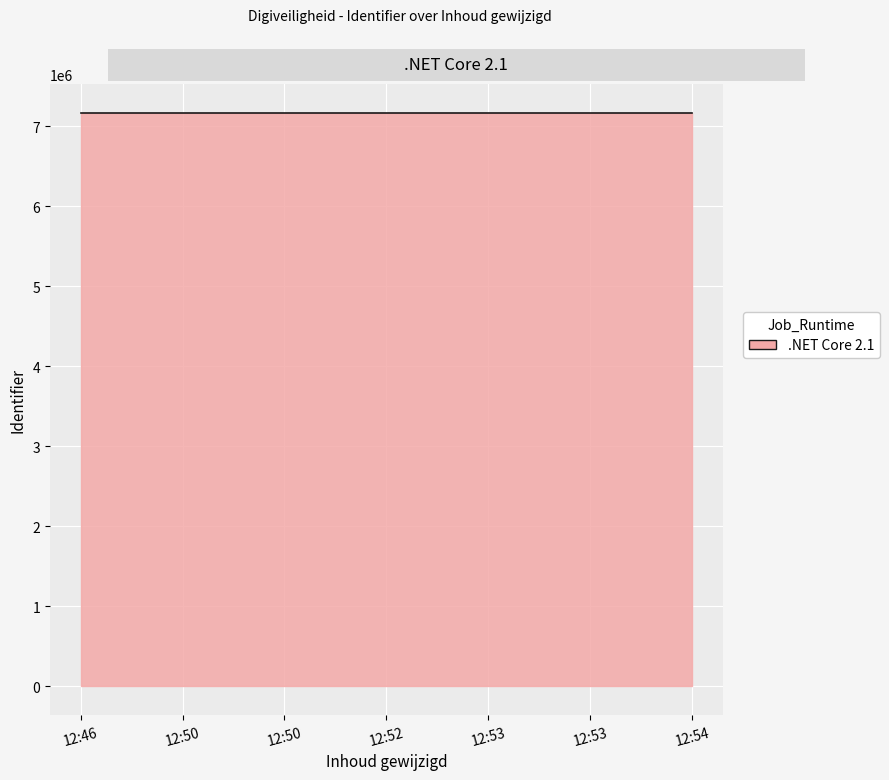

How many distinct data groups are displayed?

1